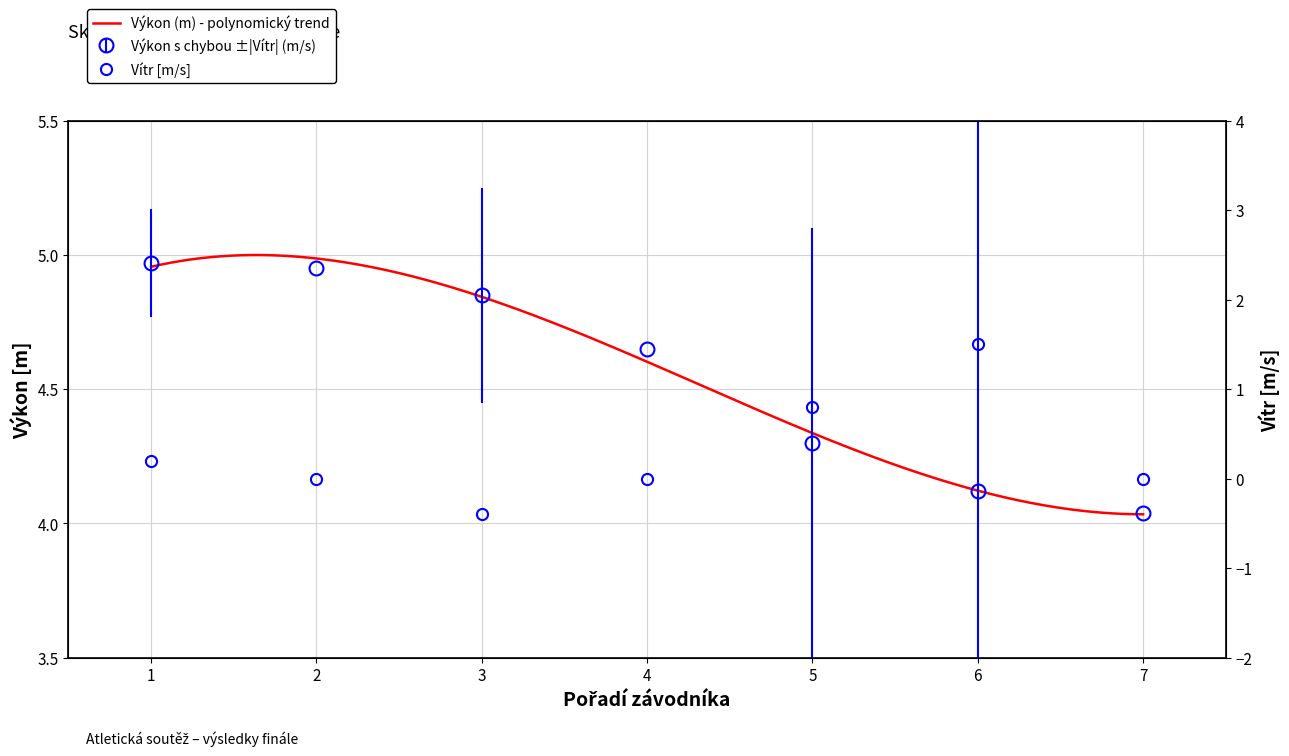

How many interior local peaks does the Vítr series have?

1